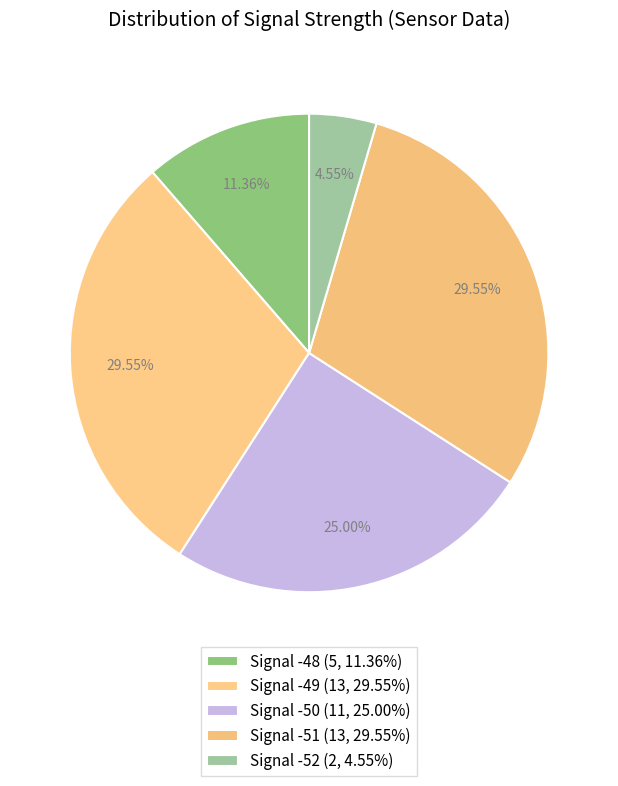

How many segments does this pie chart have?

5